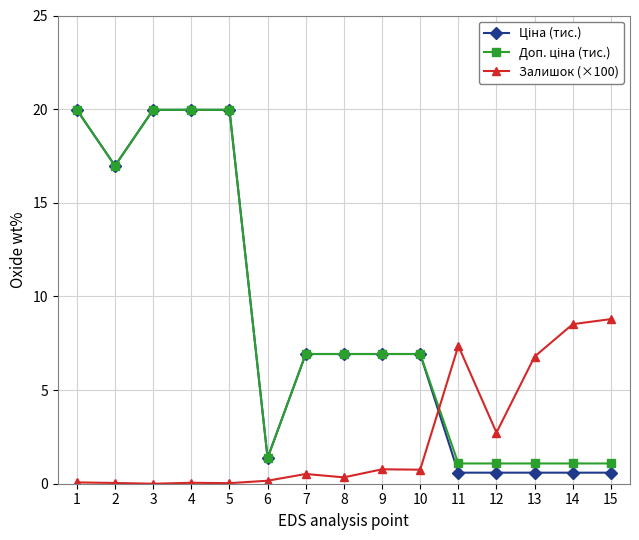

At how many categories does at least one series exceed 1?

15